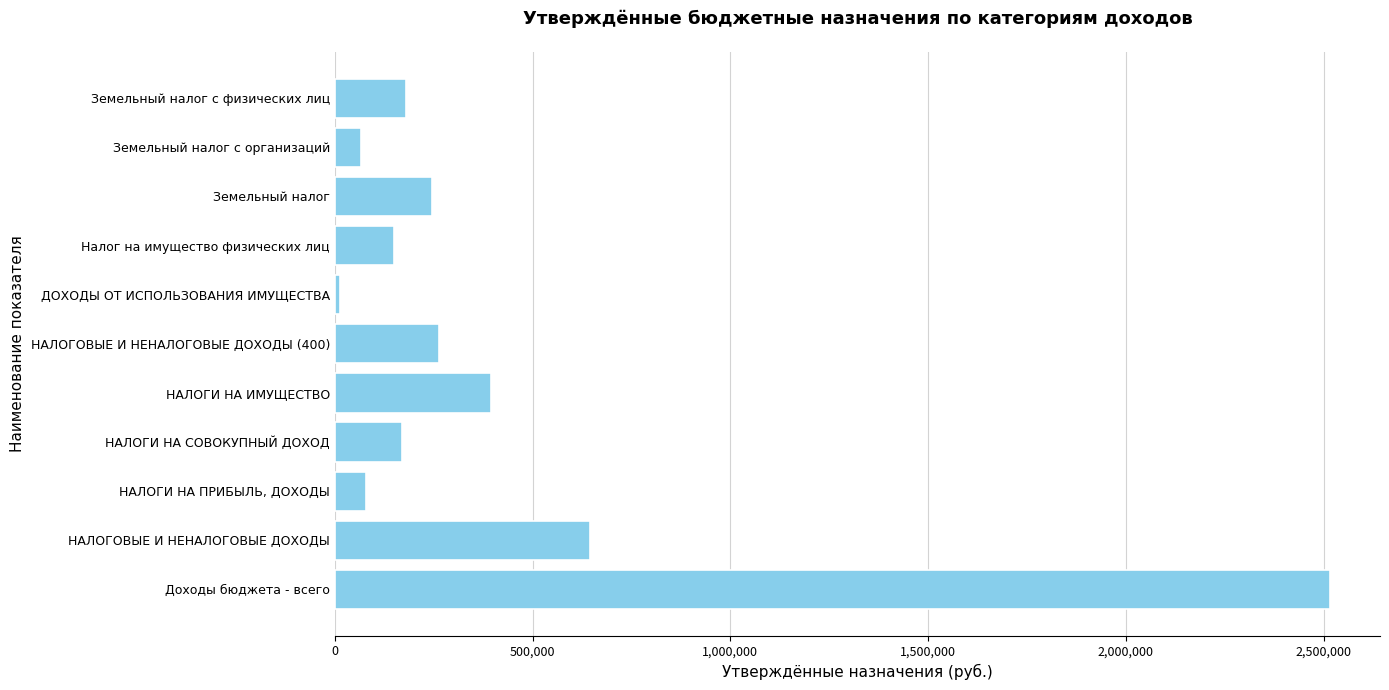

List the labels in order of value, smallest first.

ДОХОДЫ ОТ ИСПОЛЬЗОВАНИЯ ИМУЩЕСТВА, Земельный налог с организаций, НАЛОГИ НА ПРИБЫЛЬ, ДОХОДЫ, Налог на имущество физических лиц, НАЛОГИ НА СОВОКУПНЫЙ ДОХОД, Земельный налог с физических лиц, Земельный налог, НАЛОГОВЫЕ И НЕНАЛОГОВЫЕ ДОХОДЫ (400), НАЛОГИ НА ИМУЩЕСТВО, НАЛОГОВЫЕ И НЕНАЛОГОВЫЕ ДОХОДЫ, Доходы бюджета - всего